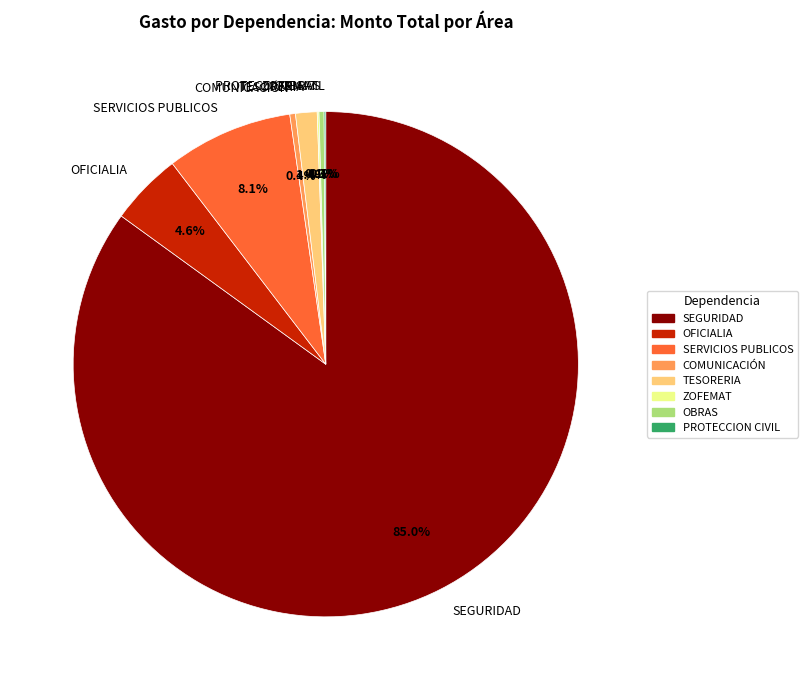

Approximately how many times larger is the value at OFICIALIA compared to SERVICIOS PUBLICOS?

0.6